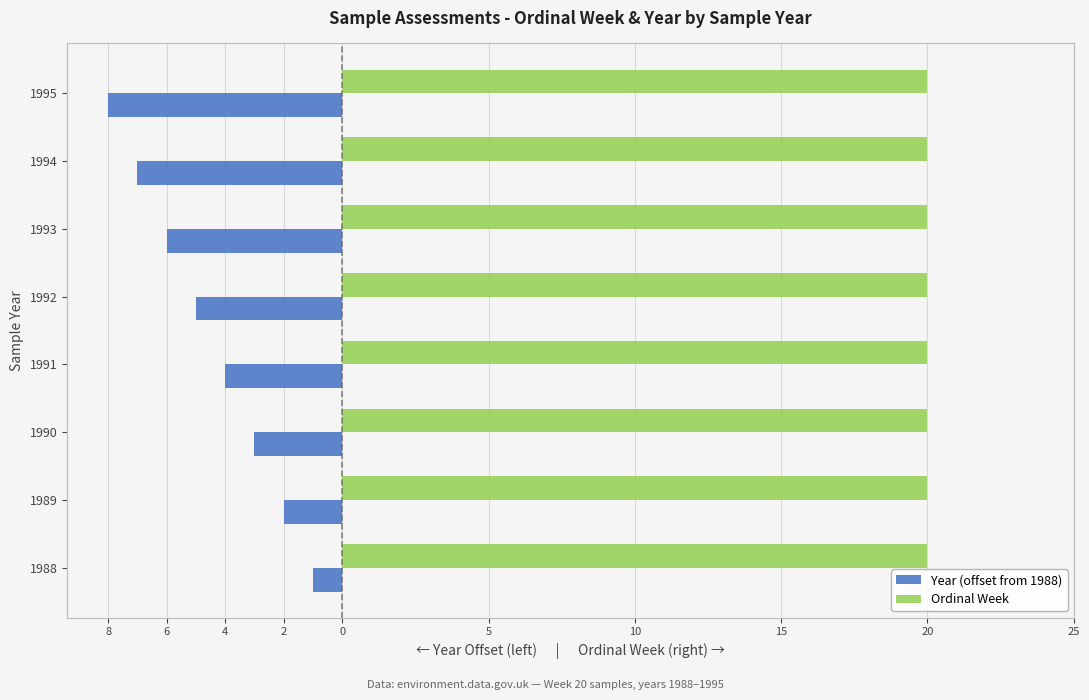

Reading right to left, list all the values displayed in this chart.

Year (offset from 1988): -8.0	-7.0	-6.0	-5.0	-4.0	-3.0	-2.0	-1.0
Ordinal Week: 0.3	0.3	0.3	0.3	0.3	0.3	0.3	0.3